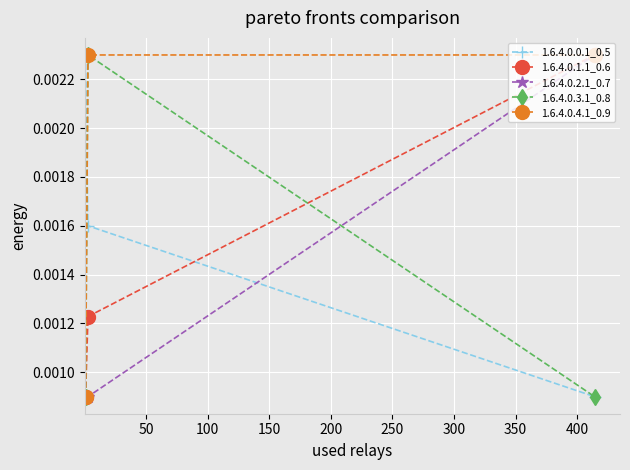

How many 1.6.4.0.3.1_0.8 values are between 0 and 1?

3